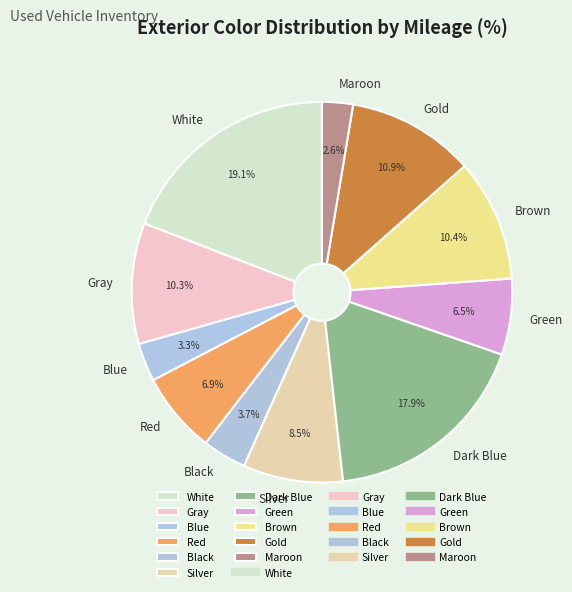

What is the ratio of the value at Gold to the value at White?

0.6